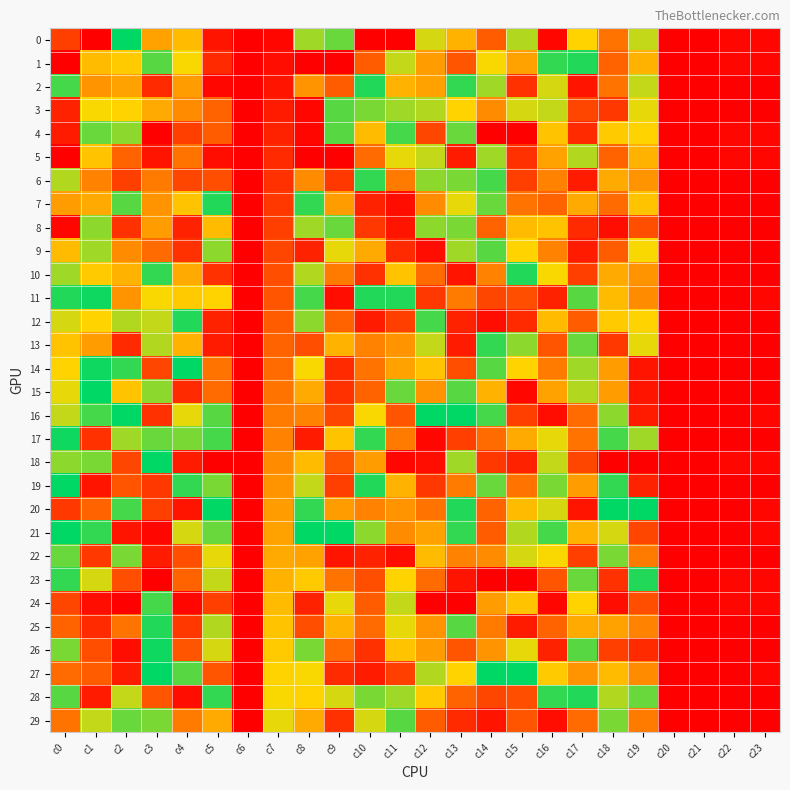

Which has a higher value, c8 or c19?

c8